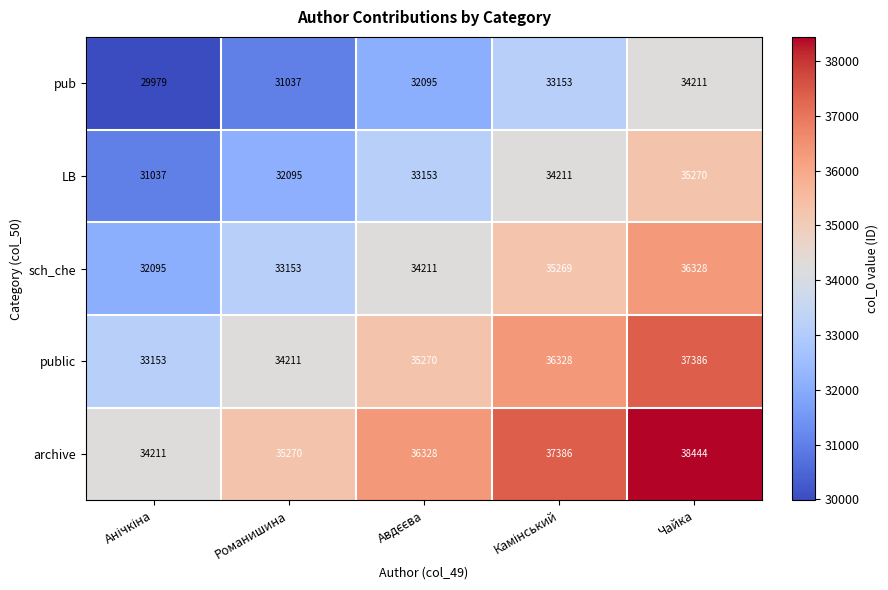

Read the archive value at Чайка, to the nearest 100.

38400